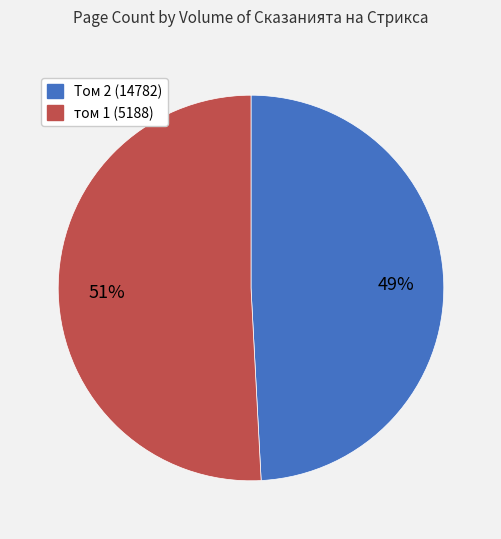

Rank the categories by value from highest to lowest.

том 1 (5188), Том 2 (14782)